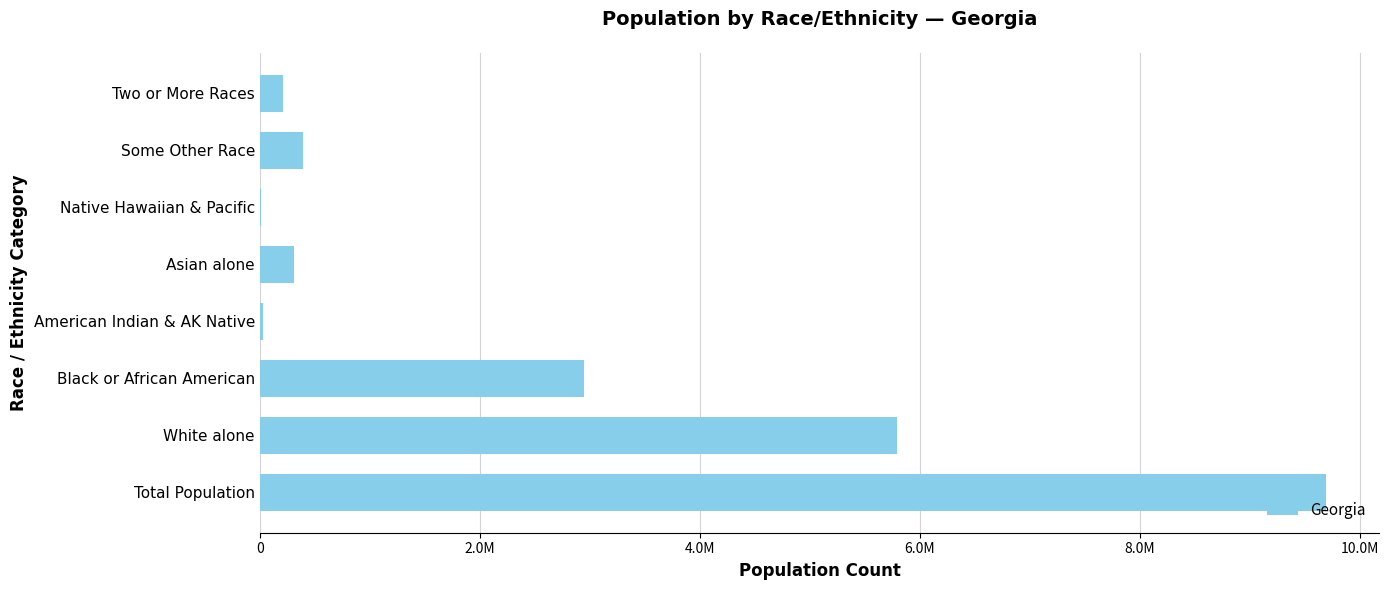

Are the bars horizontal?

Yes